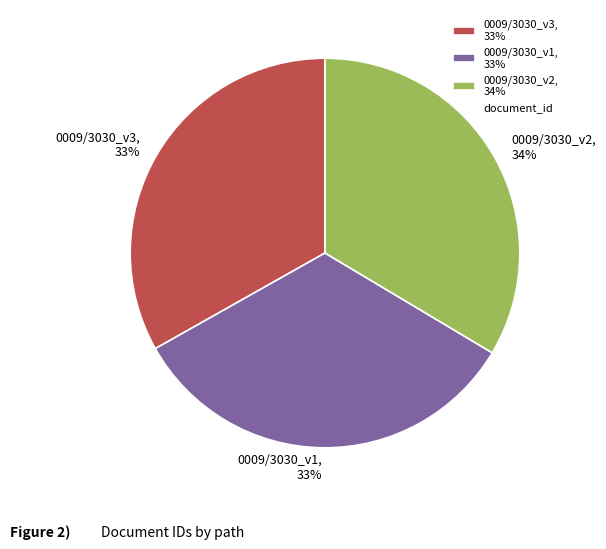

What percentage is the 0009/3030_v2 slice, to the nearest percent?

34%